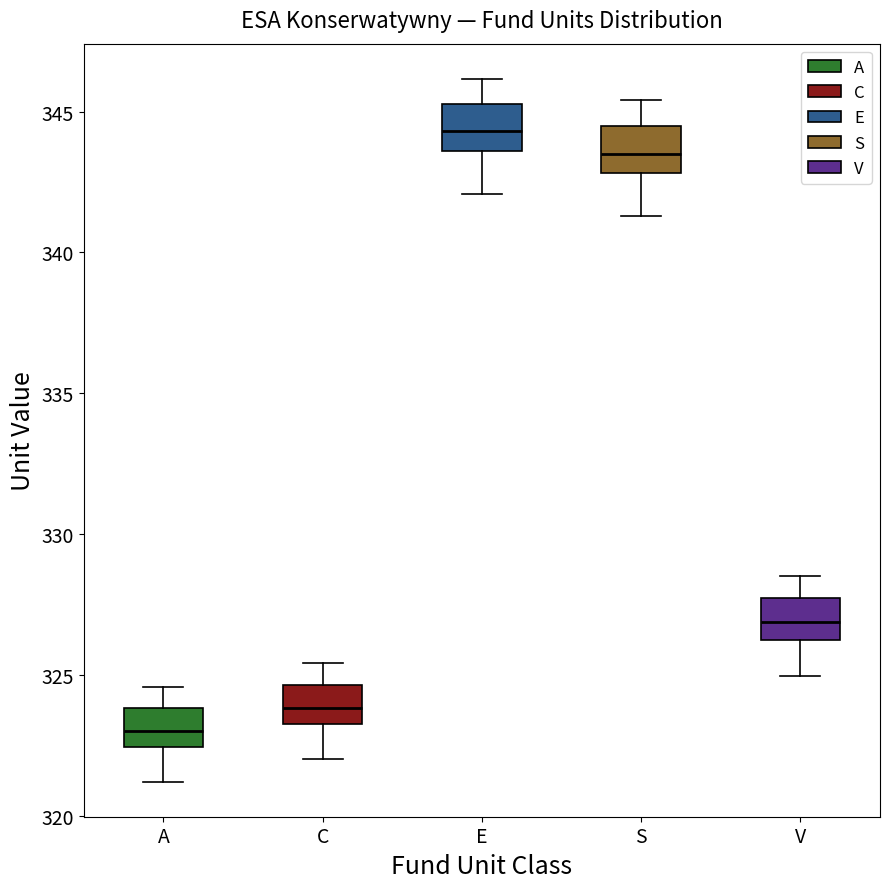

Which box's median line is the lowest?

A